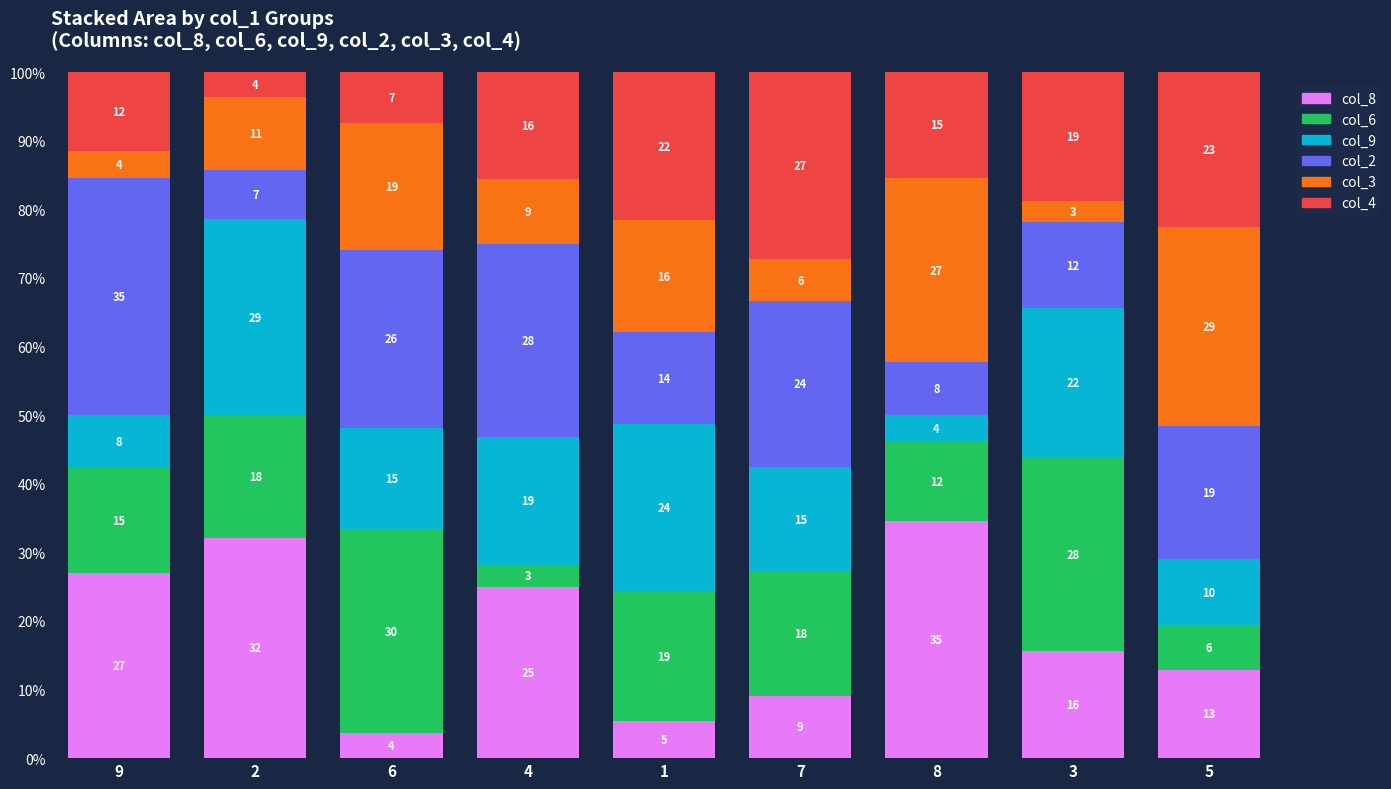

Is it true that col_2 equals 25.9 at 6?

True